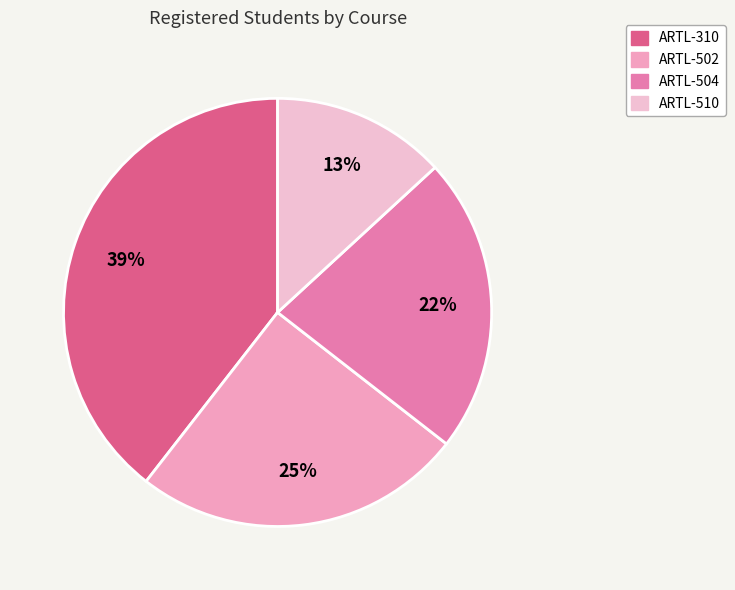

How many segments does this pie chart have?

4